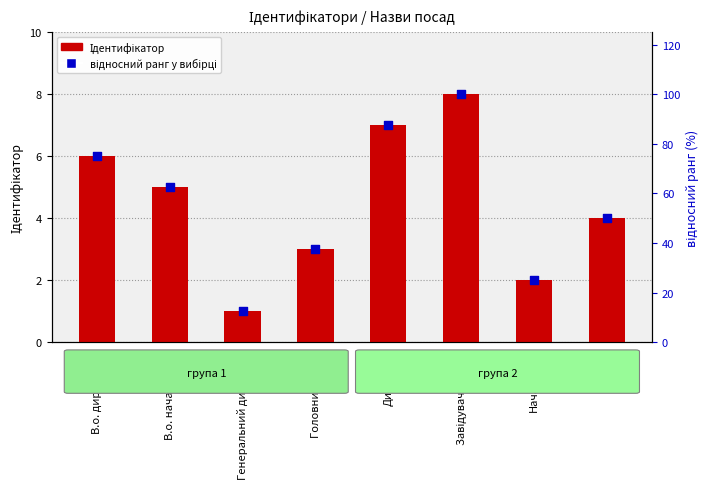

What are all the series names shown in the legend?

Ідентифікатор, відносний ранг (у %)